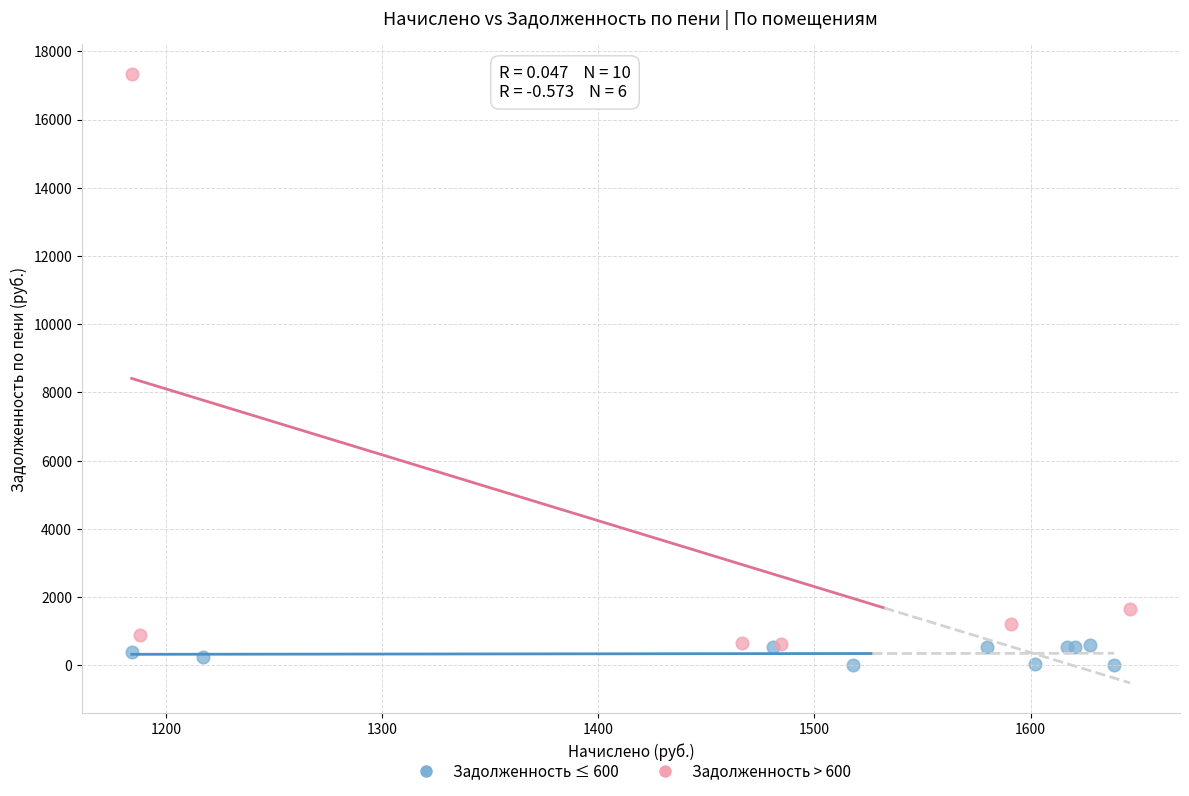

Which series has the largest Y range (max minus min)?

Задолженность > 600